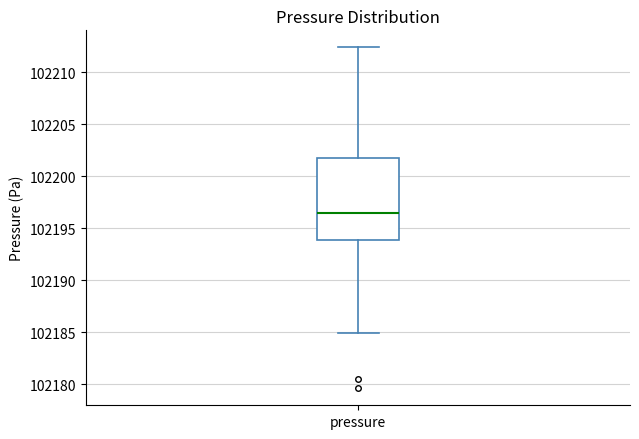

Transcribe this box plot: give where the median line is, the range the box spans, and where the two whiskers end, as read against the y-axis. The values are not printed on the chart, so give them approximately, as read against the axis.

median 102196.5, box 102194.0 to 102202.0, whiskers 102185.0 to 102212.5